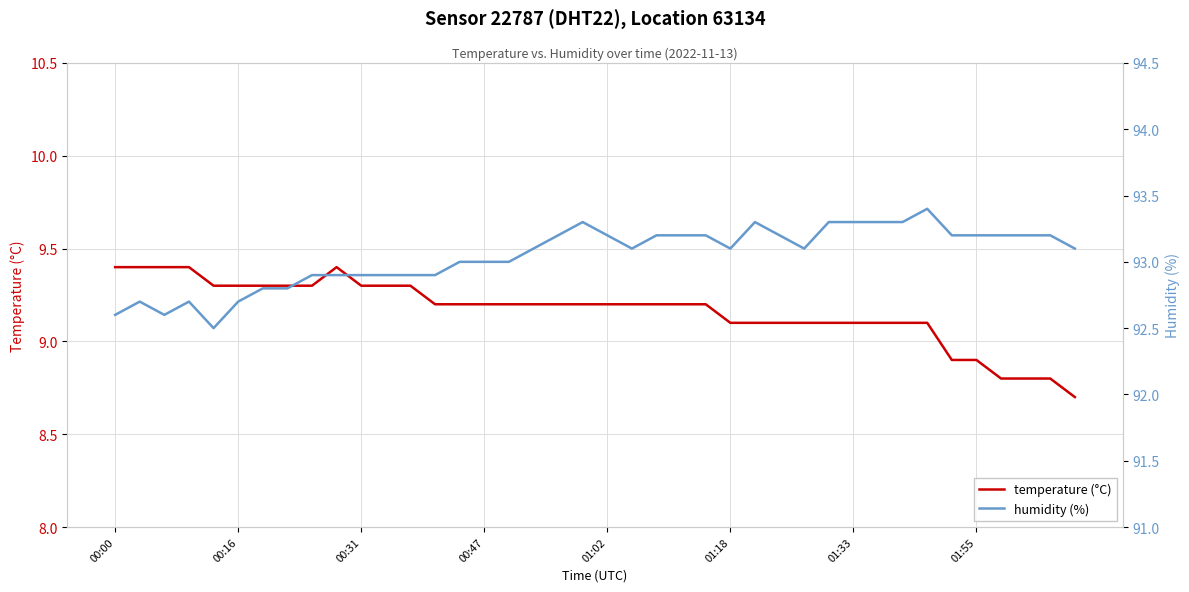

The temperature (°C) series shows 8.9 at 01:55. True or false?

True